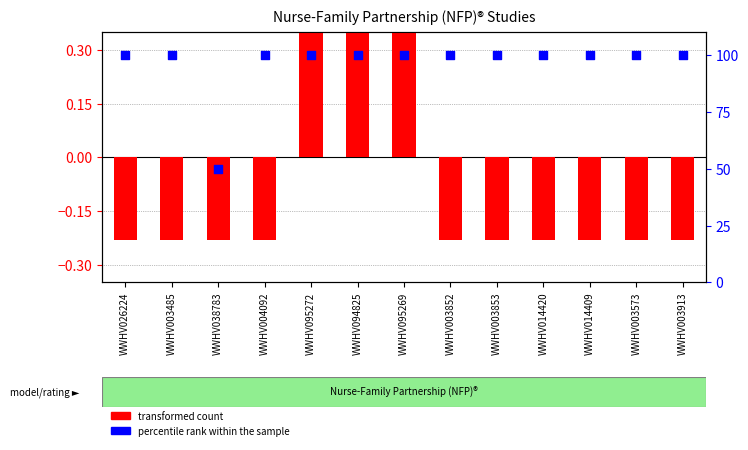

What is the total value across all series at WWHV095269?

100.8